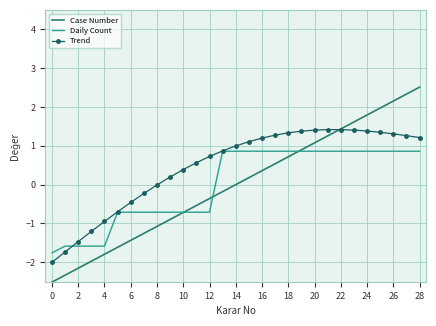

What is the maximum value for Case Number?

2.5